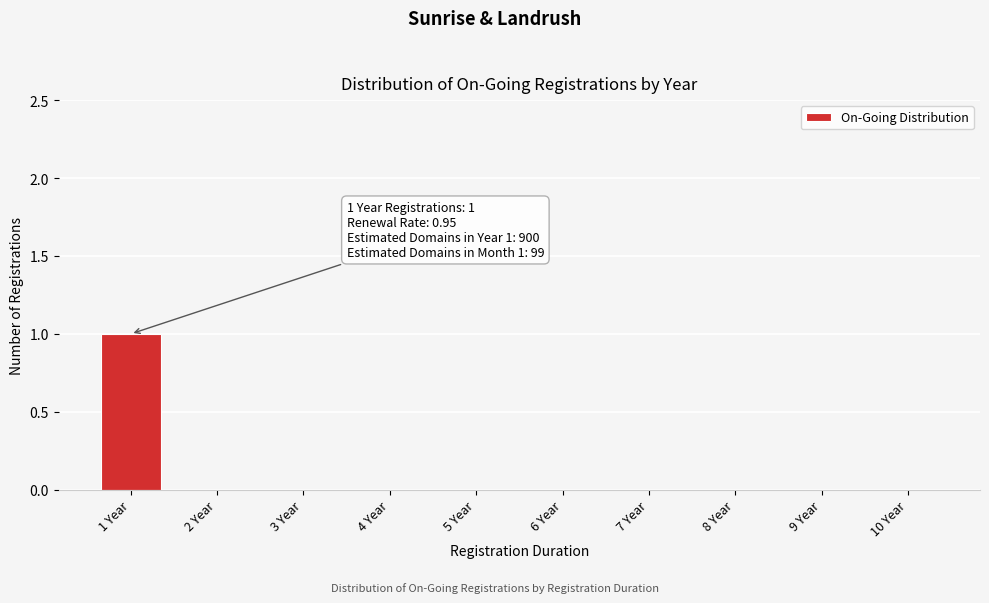

Reading left to right, what are all the values shown in this chart?

1 Year=1	2 Year=0	3 Year=0	4 Year=0	5 Year=0	6 Year=0	7 Year=0	8 Year=0	9 Year=0	10 Year=0